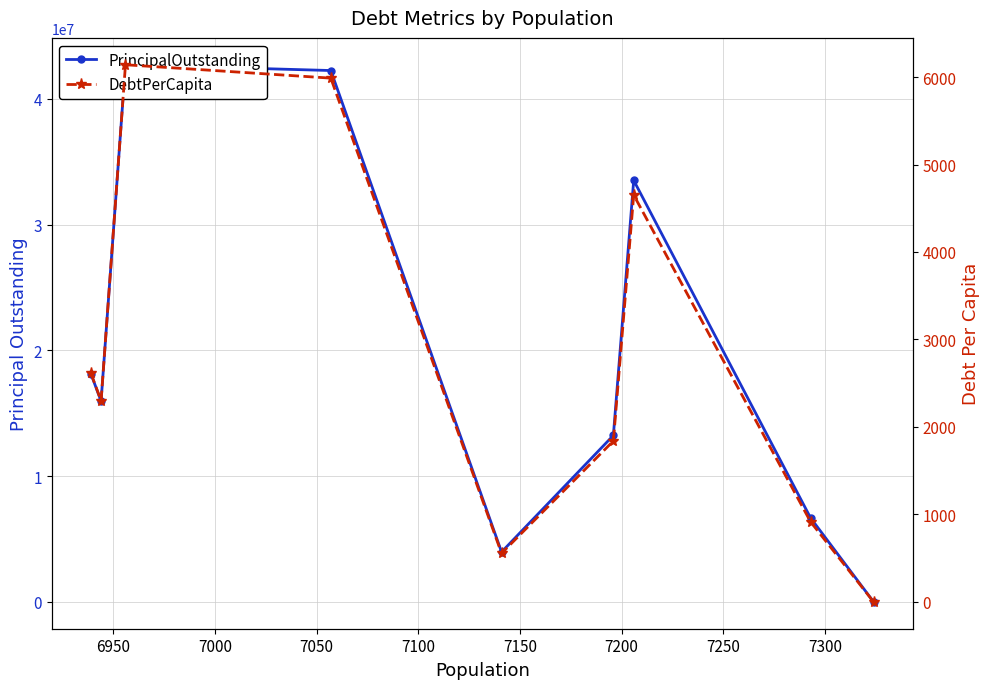

What is the difference between the DebtPerCapita values at 7300 and 7050?

5987.7